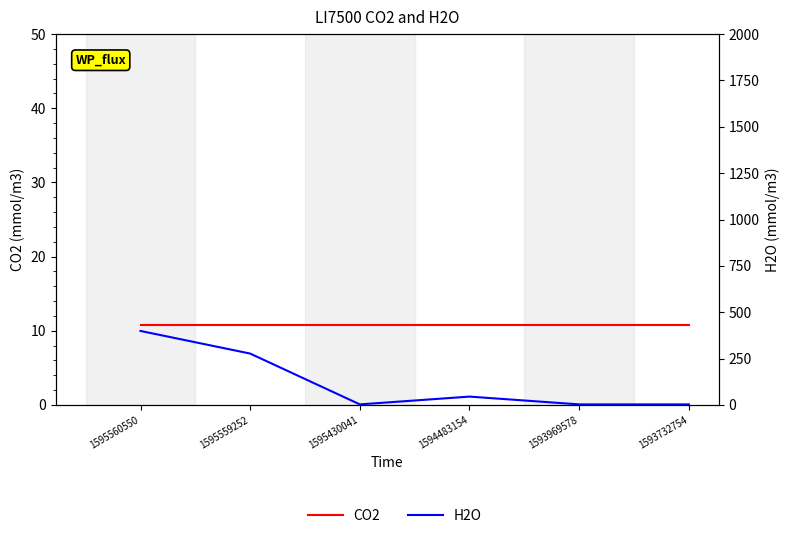

List the labels in order of H2O value, smallest first.

1595430041, 1593969578, 1593732754, 1594483154, 1595559252, 1595560550